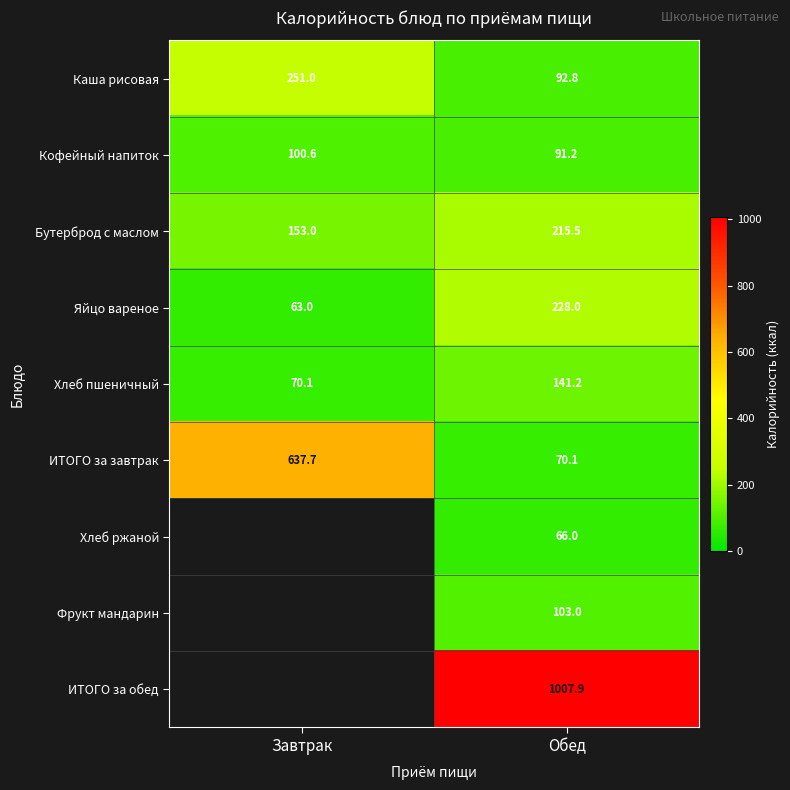

What is the approximate value of Бутерброд с маслом at Завтрак?

153.0